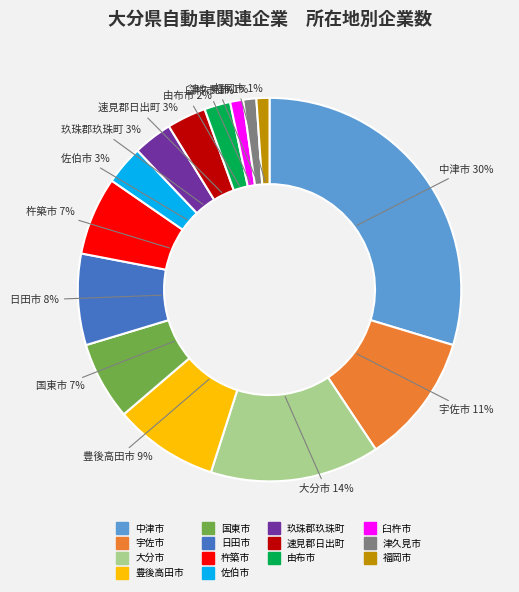

Combined, do 日田市 and 玖珠郡玖珠町 account for over 50%?

No